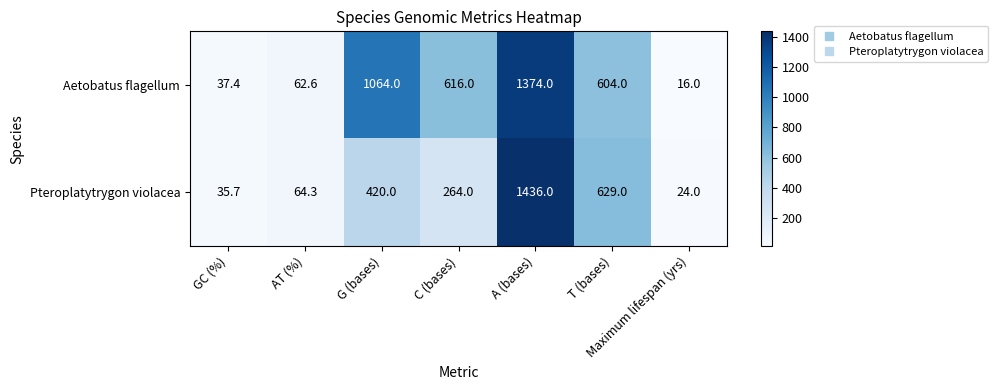

What is the total value across all series at C (bases)?

880.0